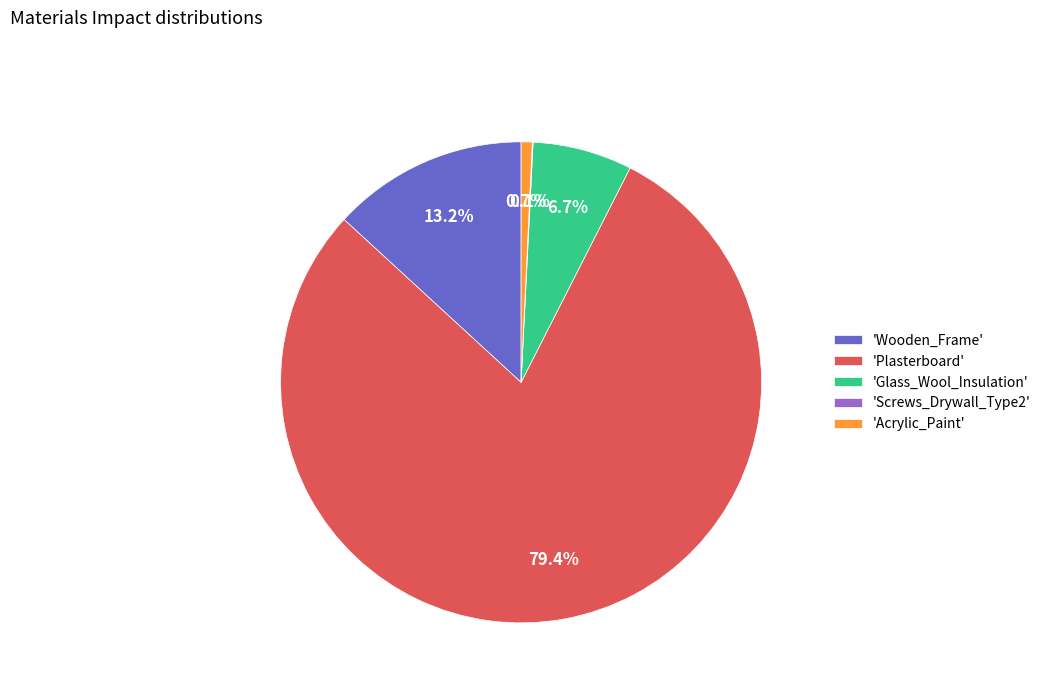

Which slice is the largest?

'Plasterboard'